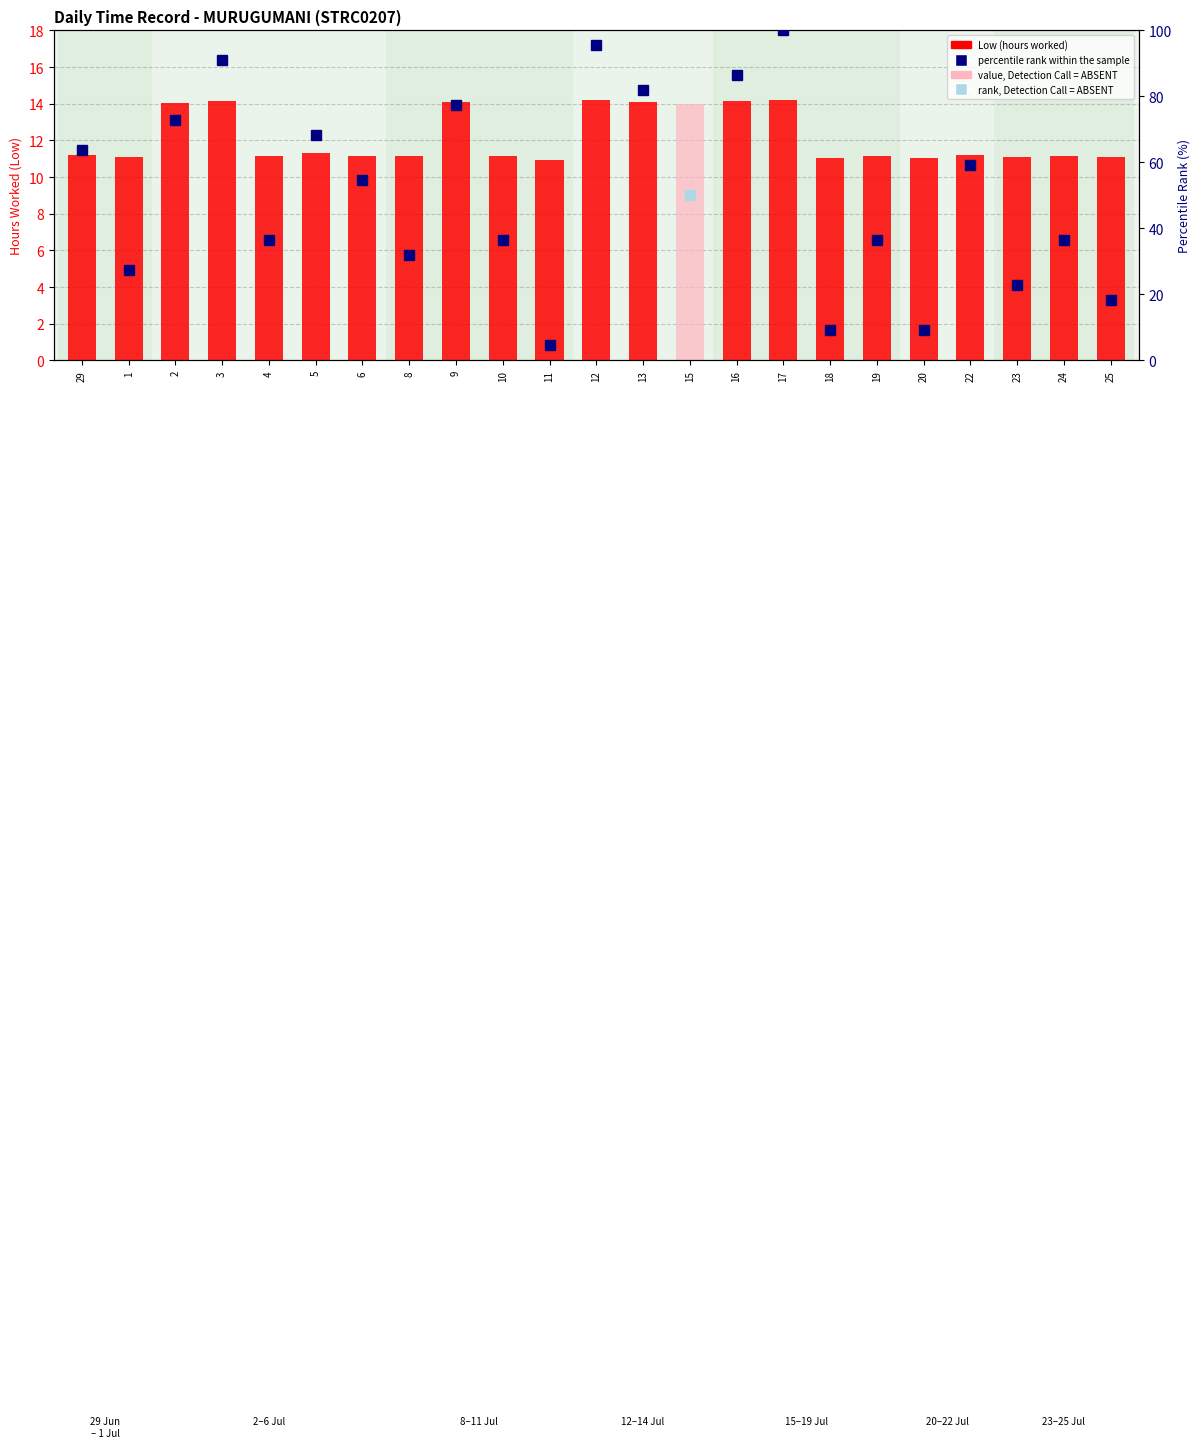

Which label corresponds to the largest value in the chart?

17